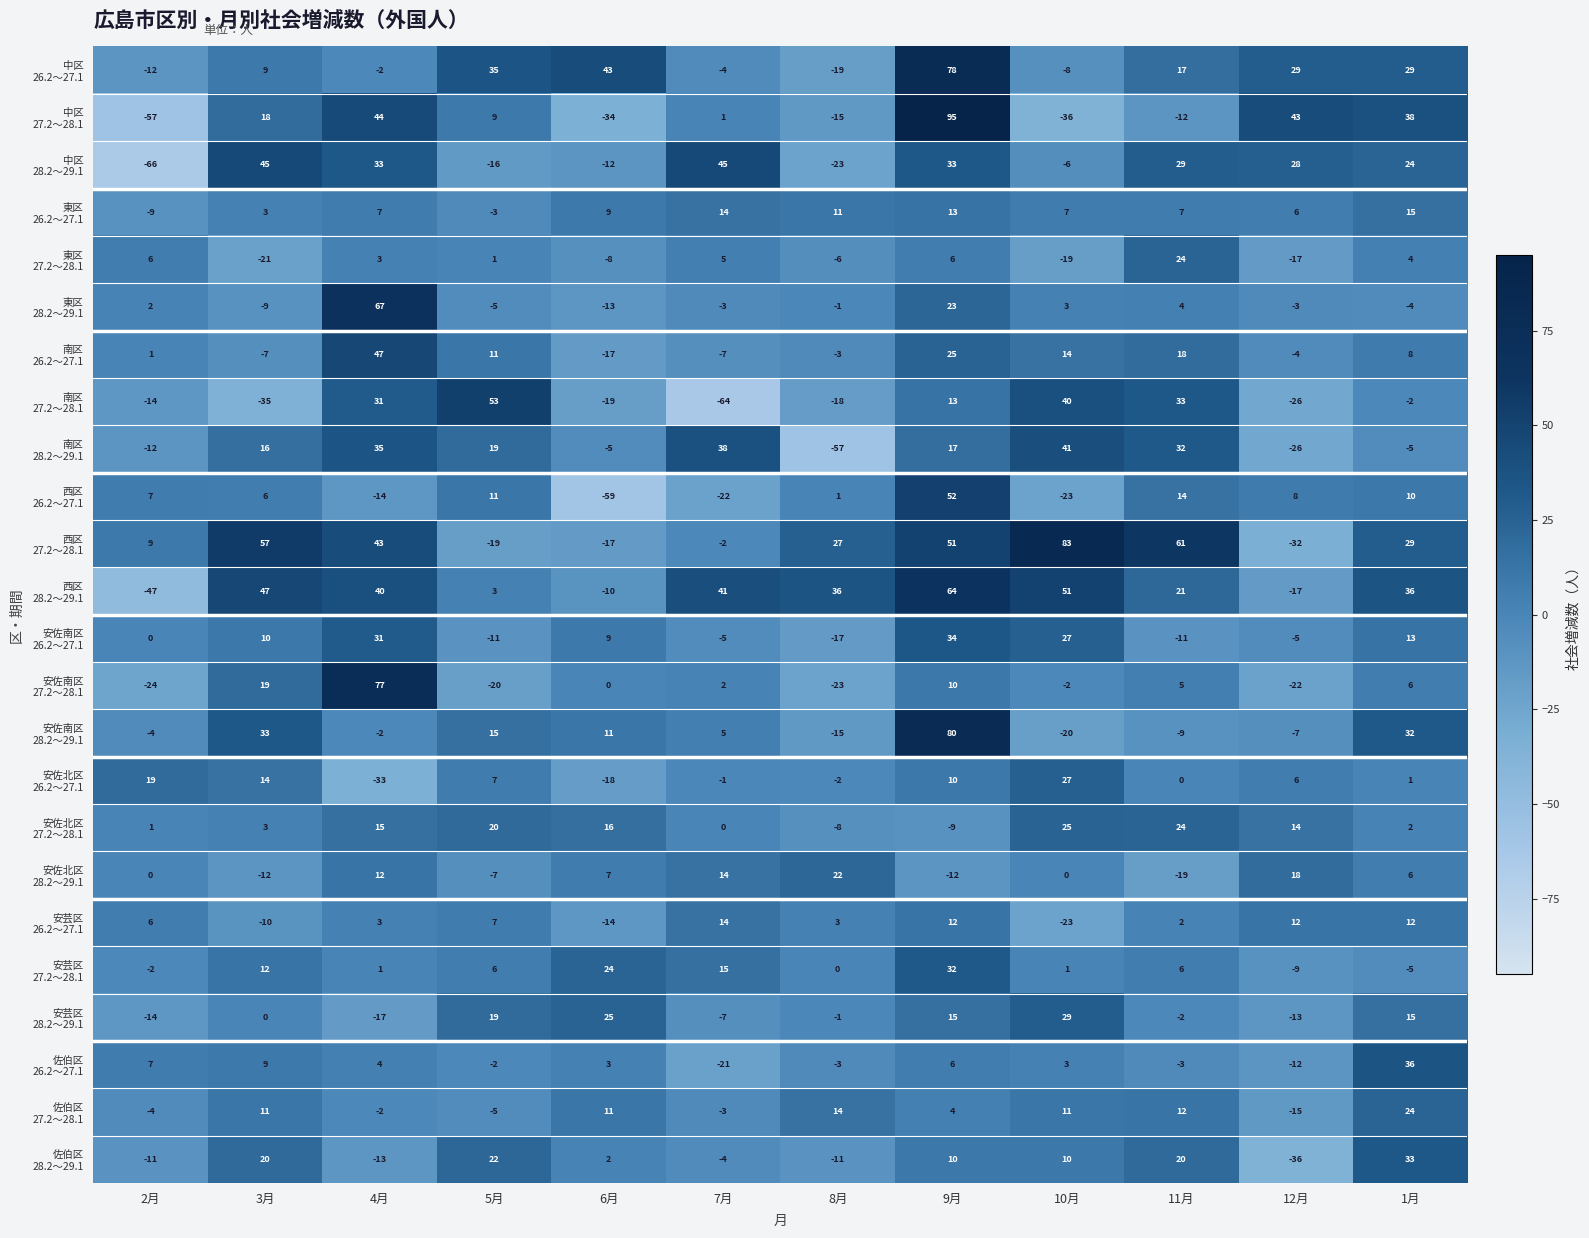

How many categories are shown in the chart?

12